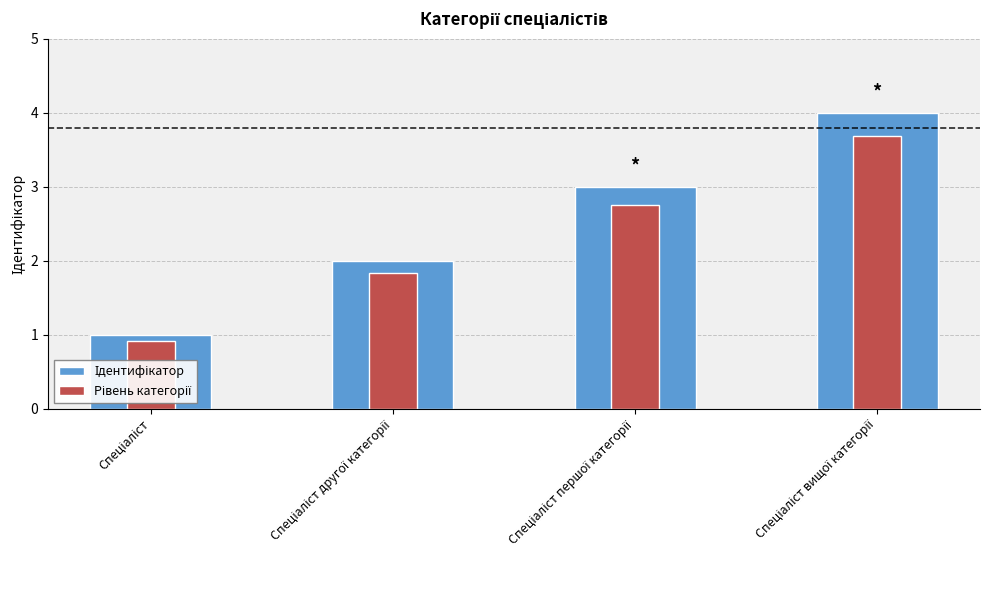

Where is Ідентифікатор nearest to the value 2?

Спеціаліст другої категорії